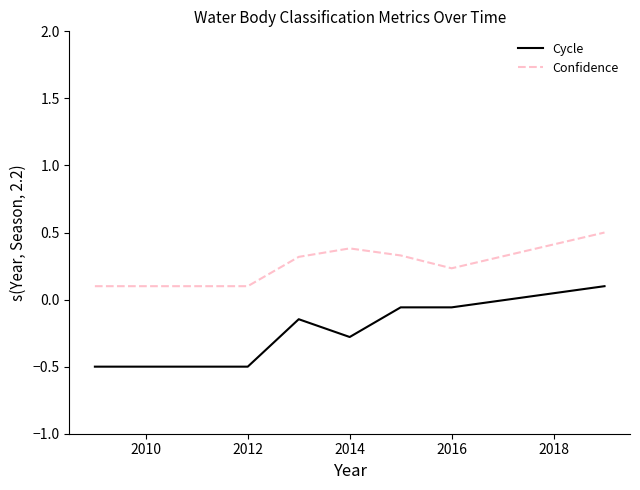

What is the difference between the maximum and minimum values in the Cycle series?

0.6